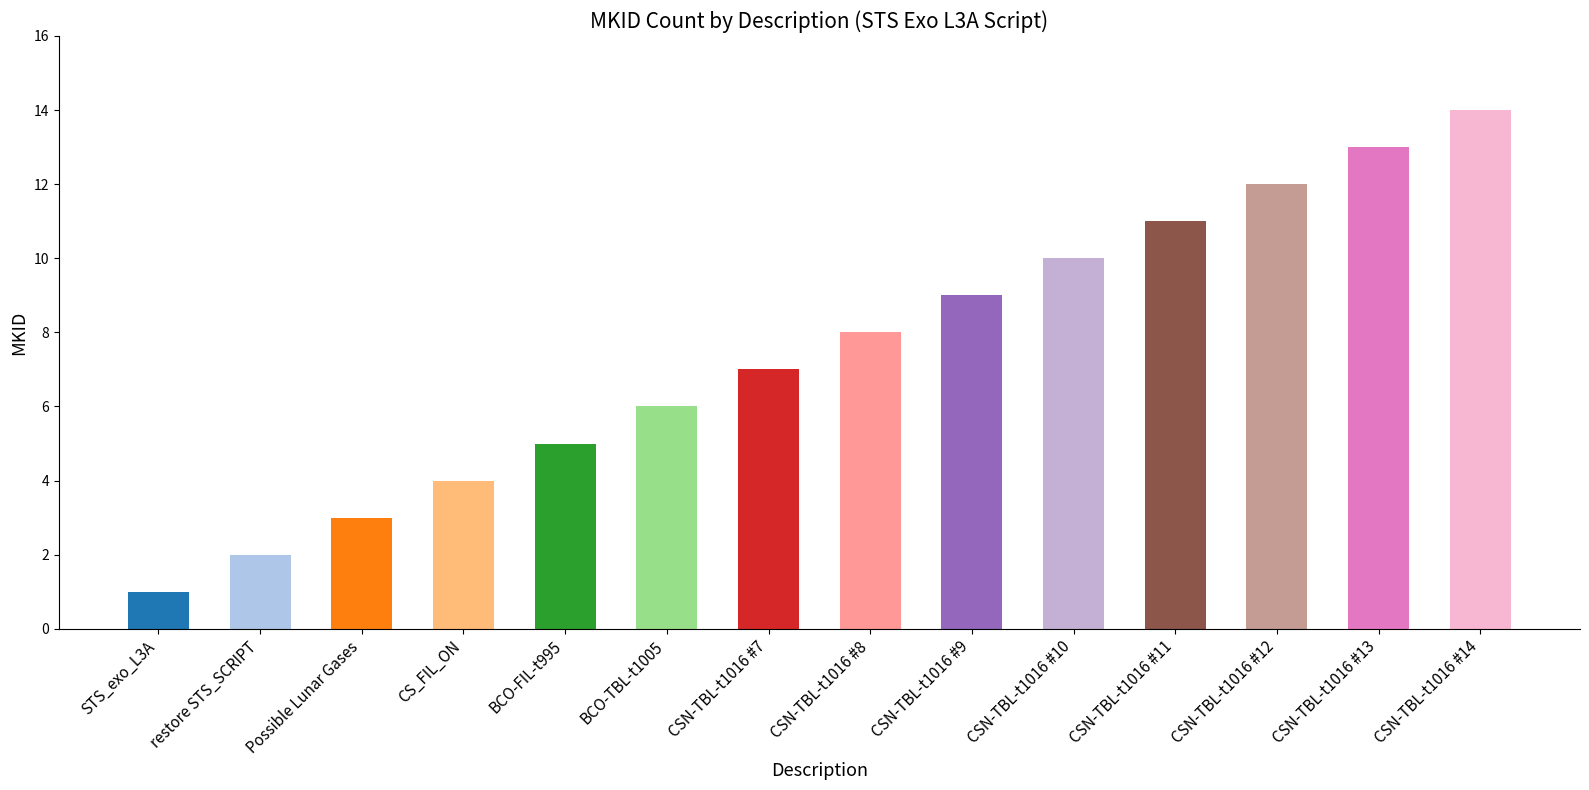

Reading left to right, transcribe all the data shown in this chart.

STS_exo_L3A=1	restore STS_SCRIPT=2	Possible Lunar Gases=3	CS_FIL_ON=4	BCO-FIL-t995=5	BCO-TBL-t1005=6	CSN-TBL-t1016 #7=7	CSN-TBL-t1016 #8=8	CSN-TBL-t1016 #9=9	CSN-TBL-t1016 #10=10	CSN-TBL-t1016 #11=11	CSN-TBL-t1016 #12=12	CSN-TBL-t1016 #13=13	CSN-TBL-t1016 #14=14